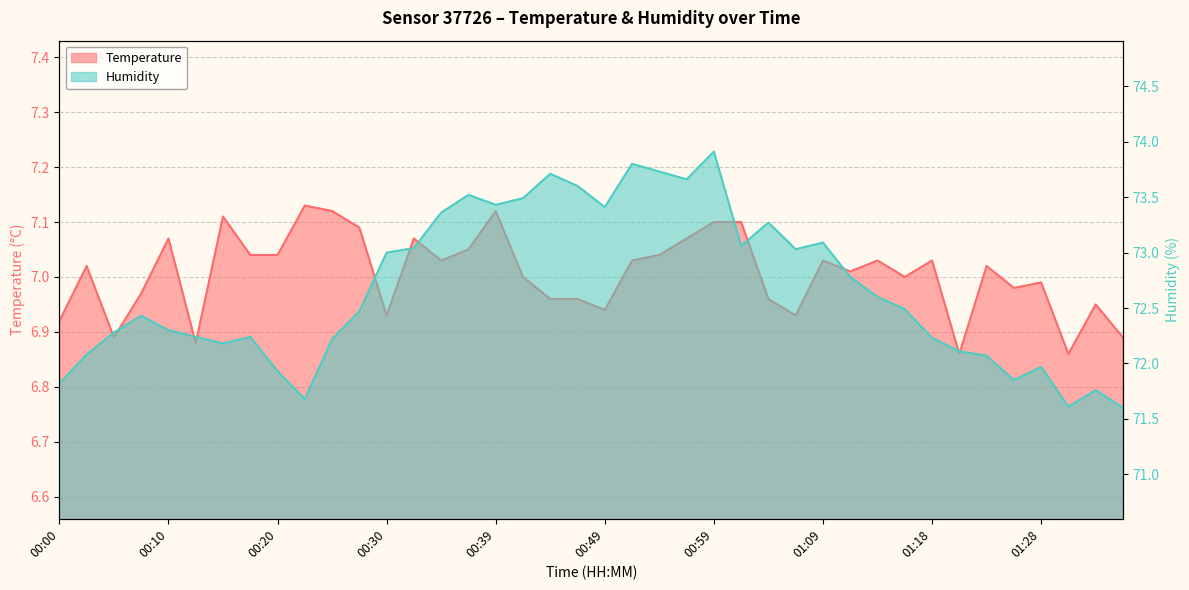

At which label is Humidity closest to 72?

01:28